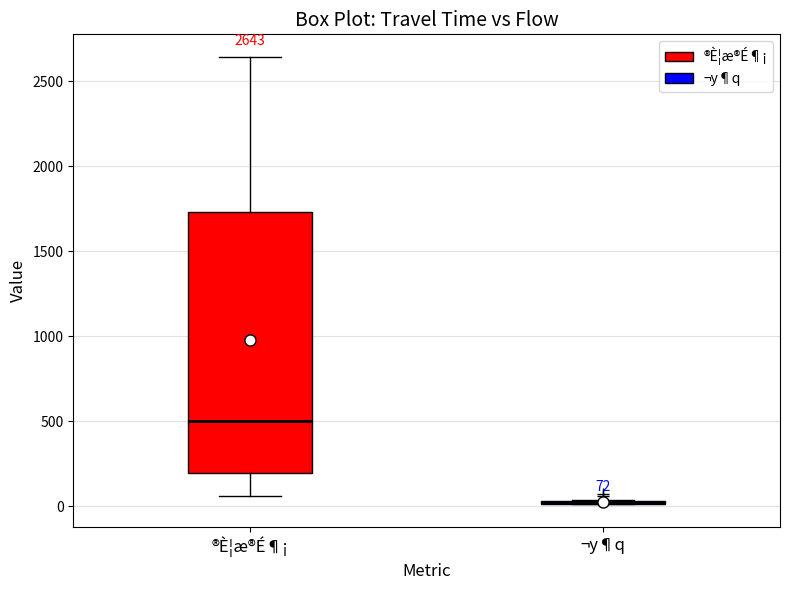

Comparing the boxes themselves (not the whiskers), which one is the tallest?

®È¦æ®É¶¡